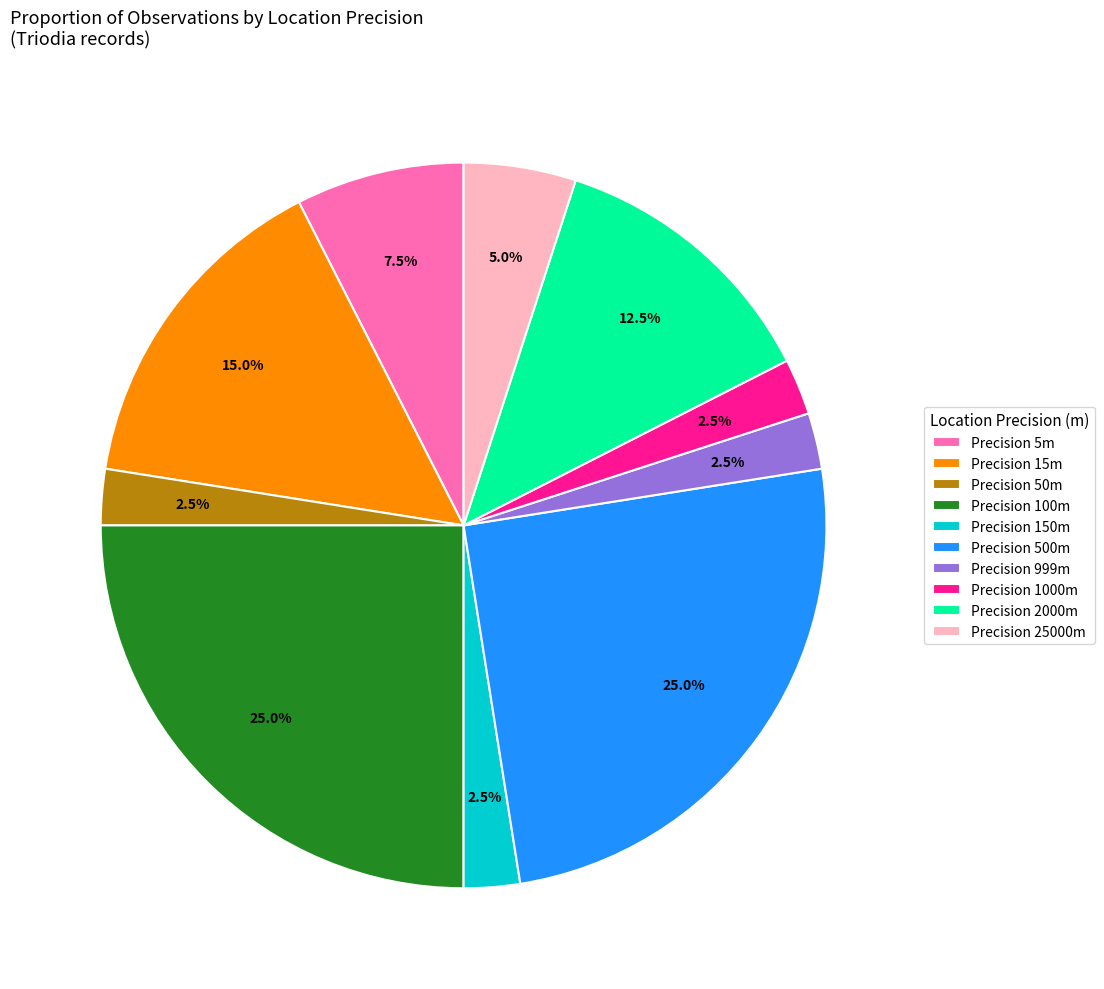

Is Precision 500m the majority of the pie?

No